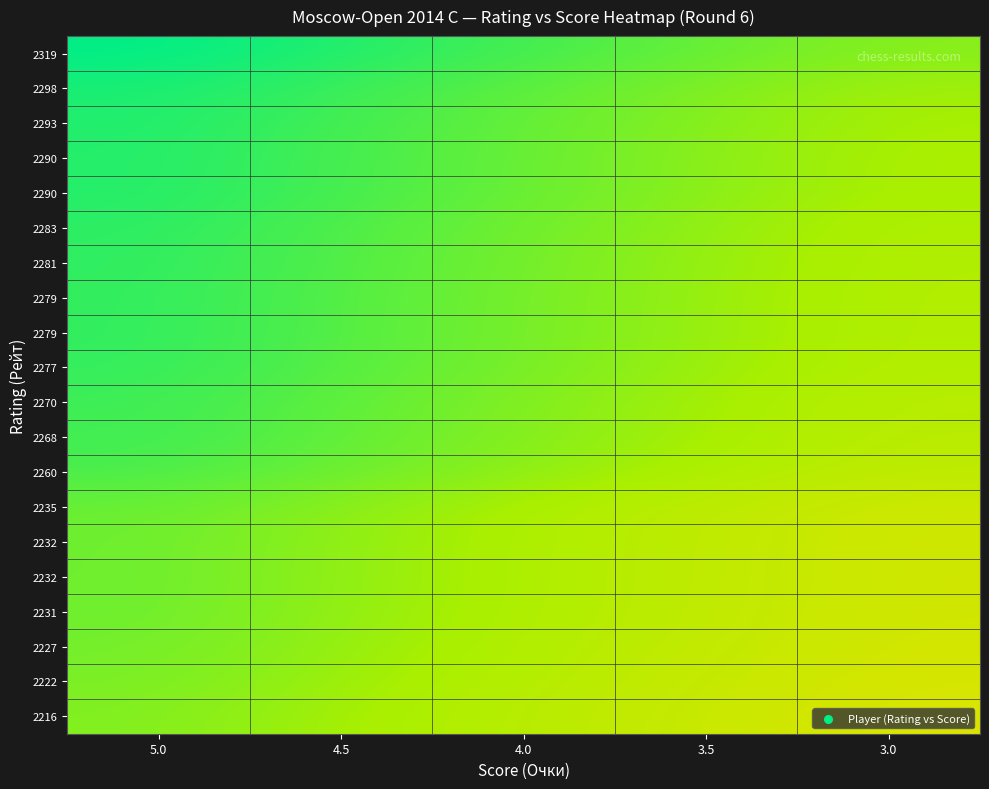

Which category has the highest value across all series?

5.0